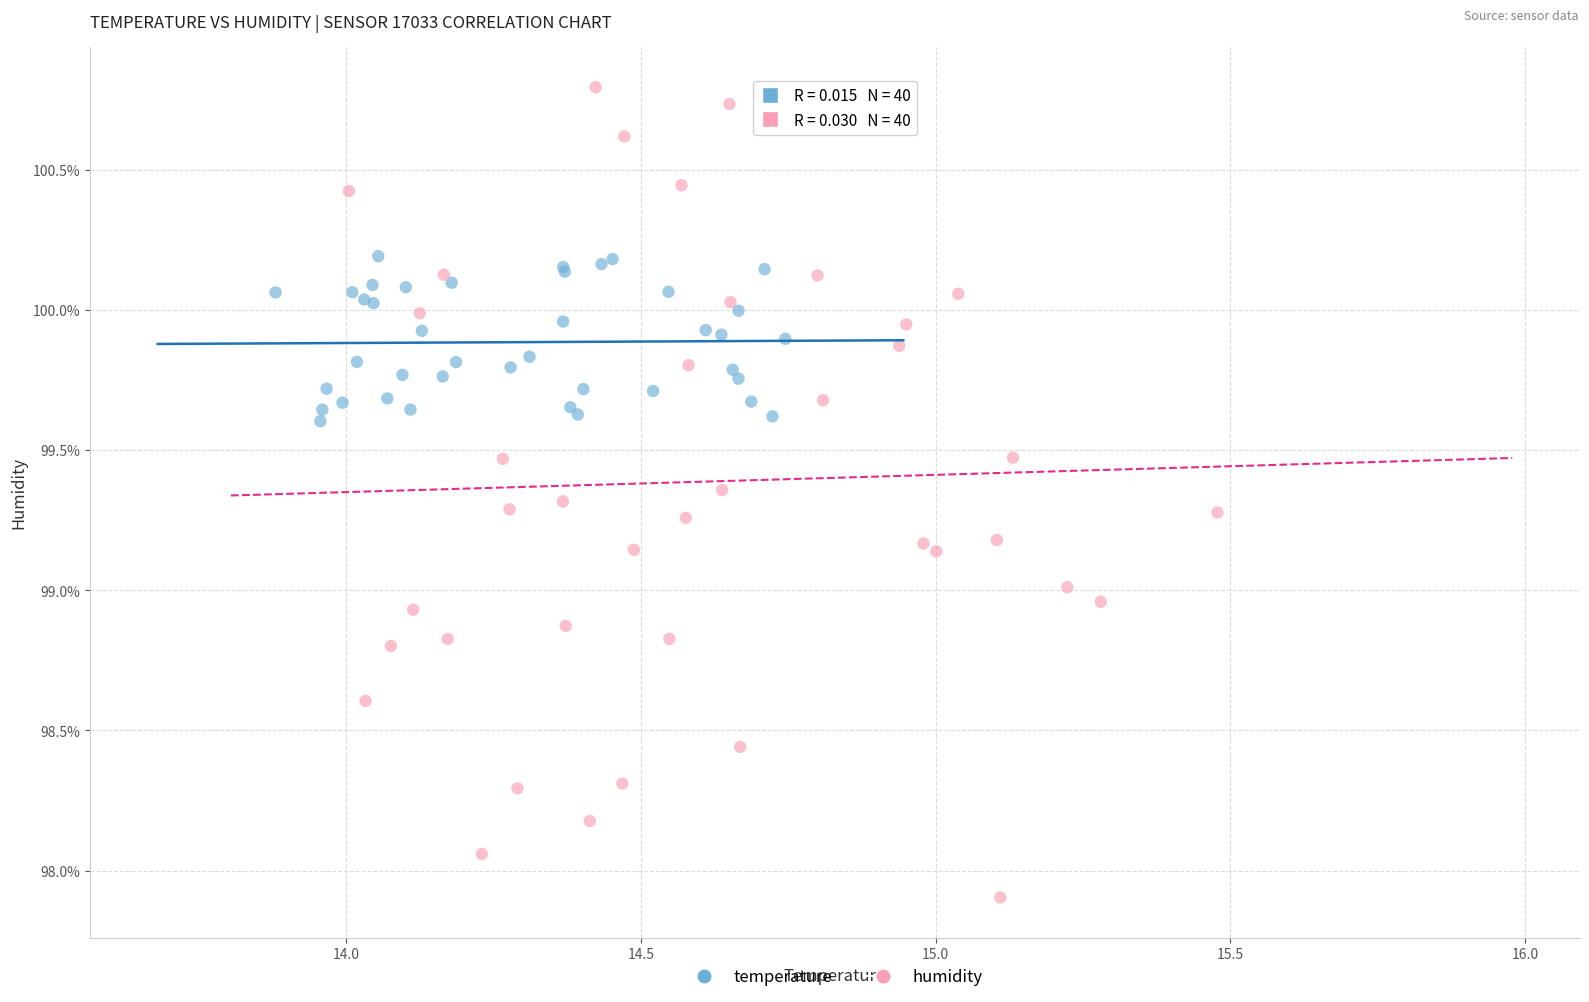

Which series contains the lowest Y value?

humidity